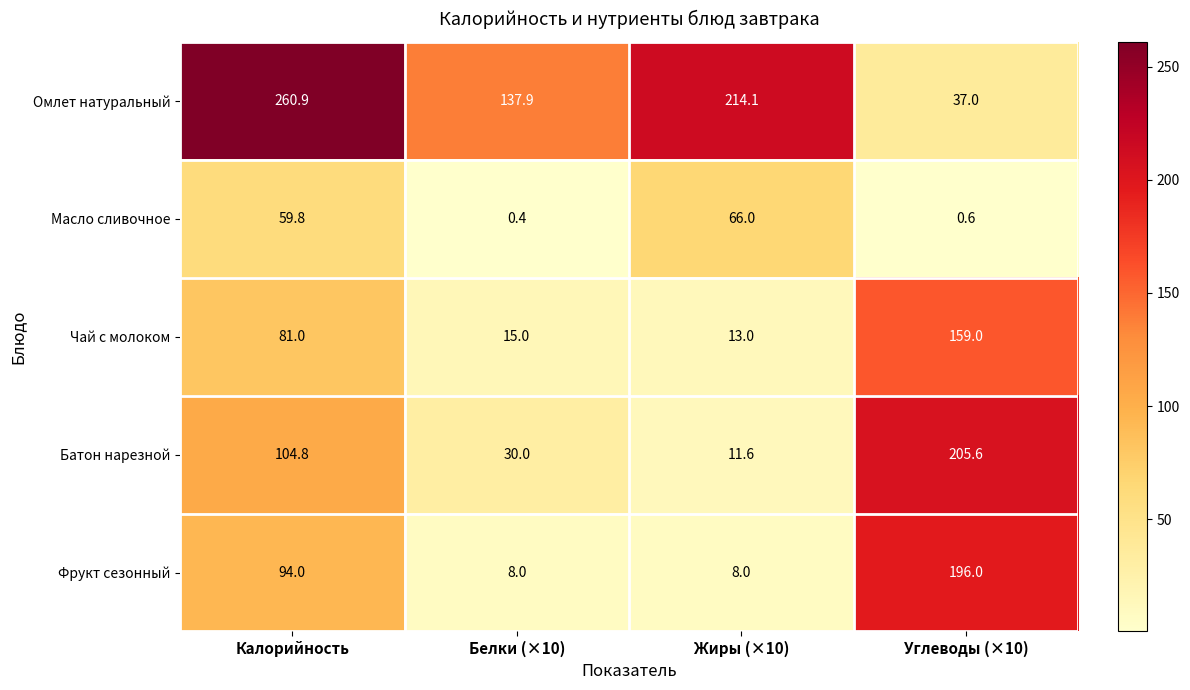

At how many categories does at least one series exceed 52?

4